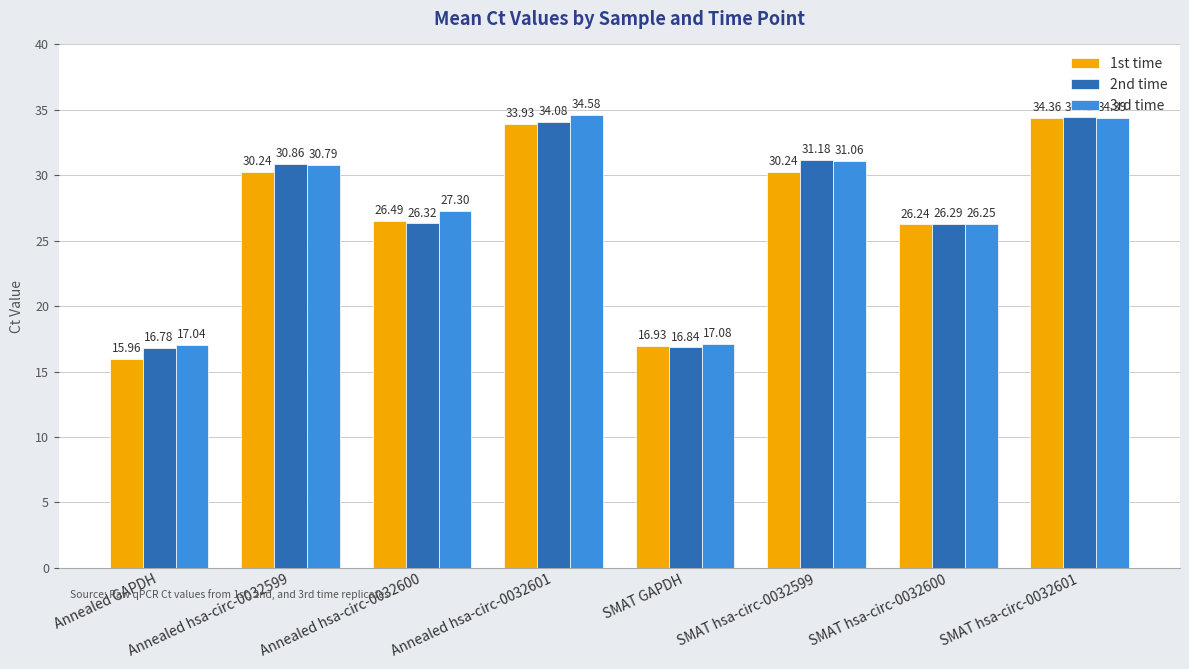

List the series in order of their overall mean, highest first.

3rd time, 2nd time, 1st time